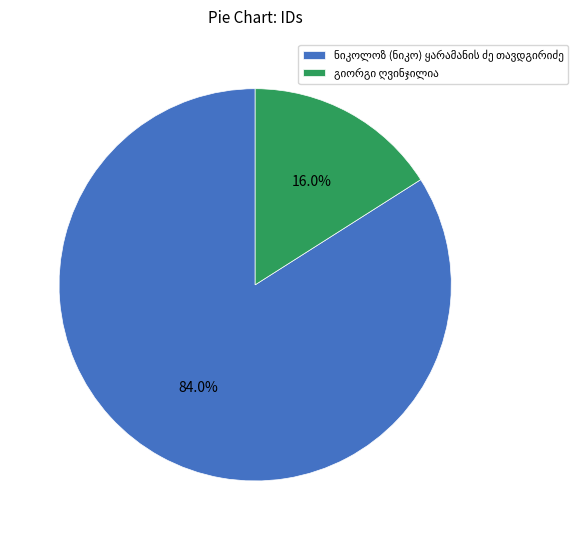

Is there any slice that represents more than half of the pie?

Yes